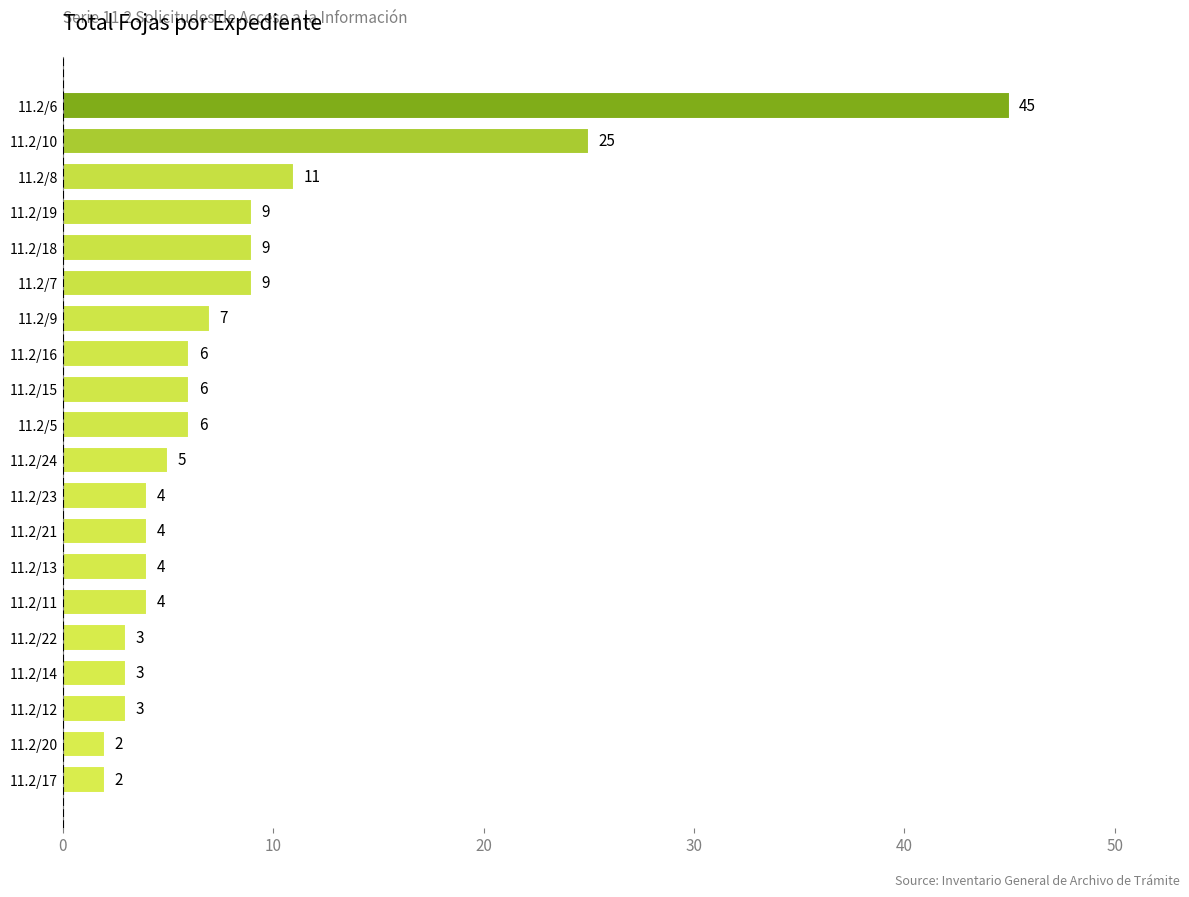

What is the change in value from 11.2/12 to 11.2/5?

+3